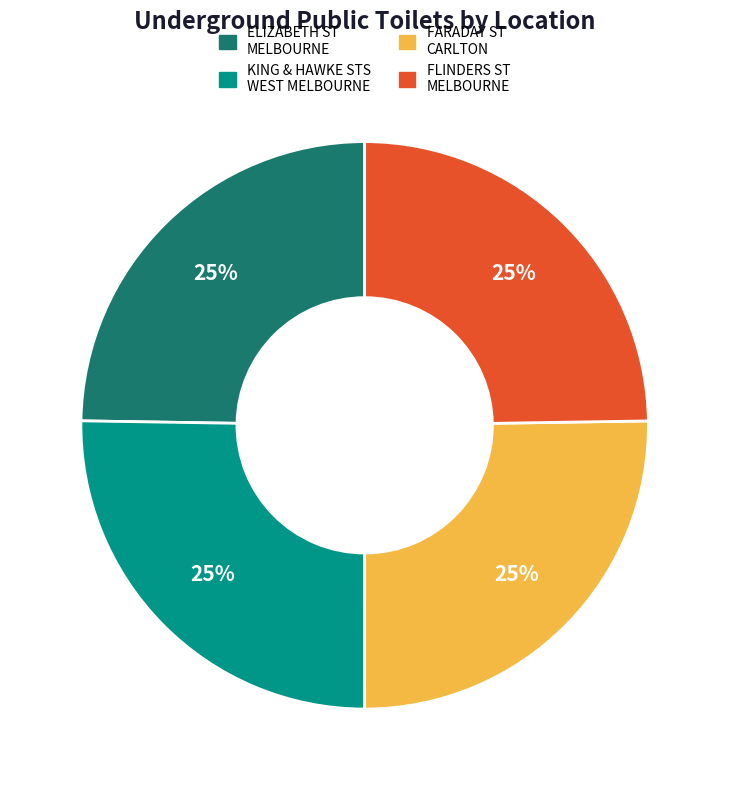

Is there any slice that represents more than half of the pie?

No